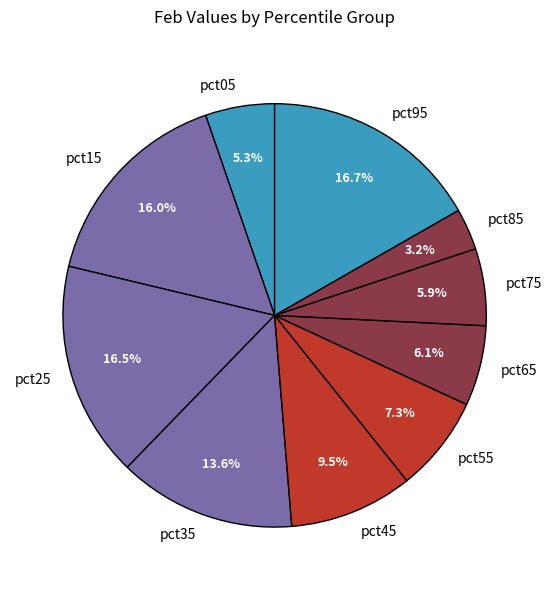

Combined, do pct75 and pct25 account for over 50%?

No